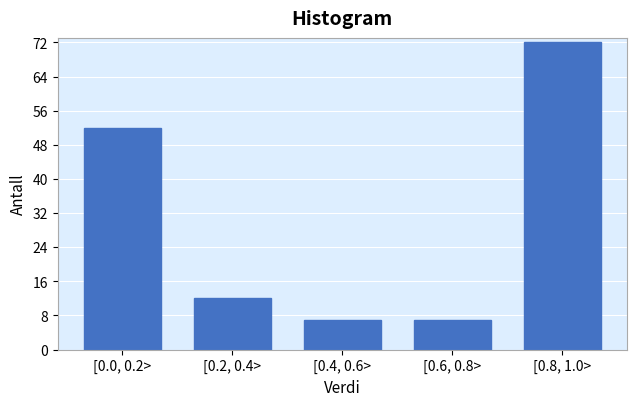

Reading right to left, list all the values displayed in this chart.

[0.8, 1.0>=72	[0.6, 0.8>=7	[0.4, 0.6>=7	[0.2, 0.4>=12	[0.0, 0.2>=52